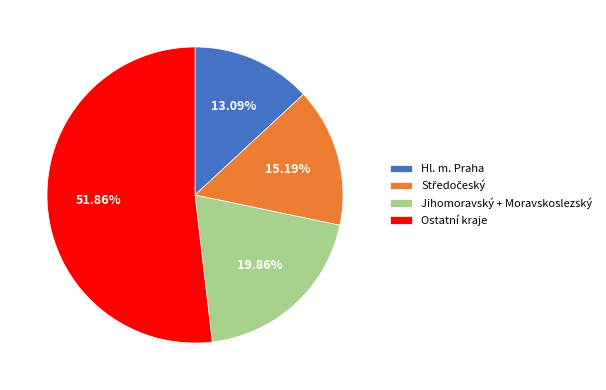

Which slice is the largest?

Ostatní kraje